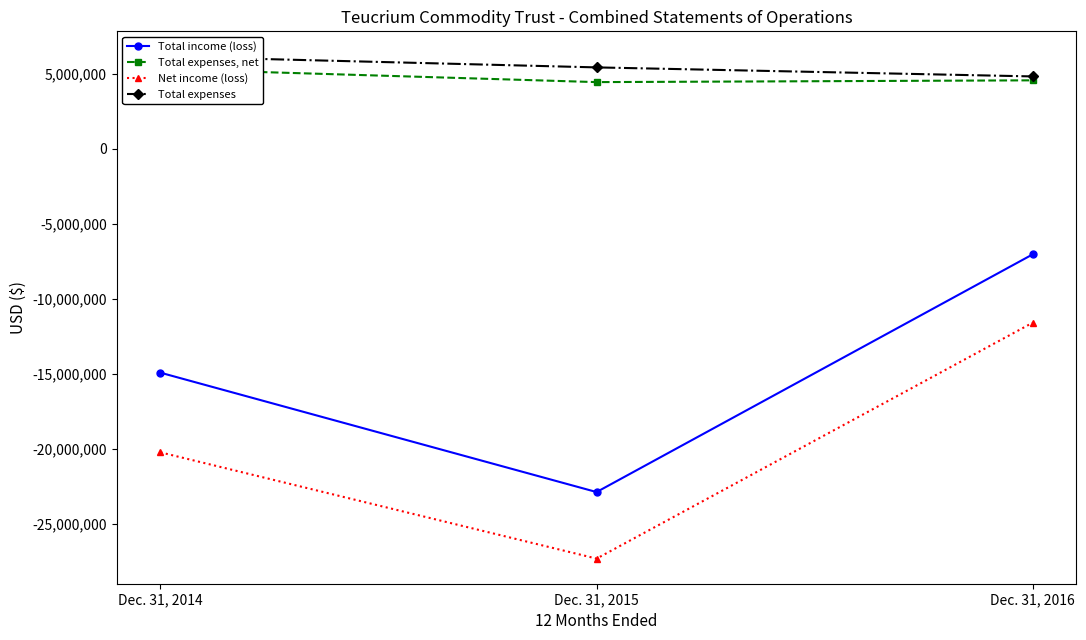

Count the Total expenses, net values in the range 4435961 to 5308644.

3